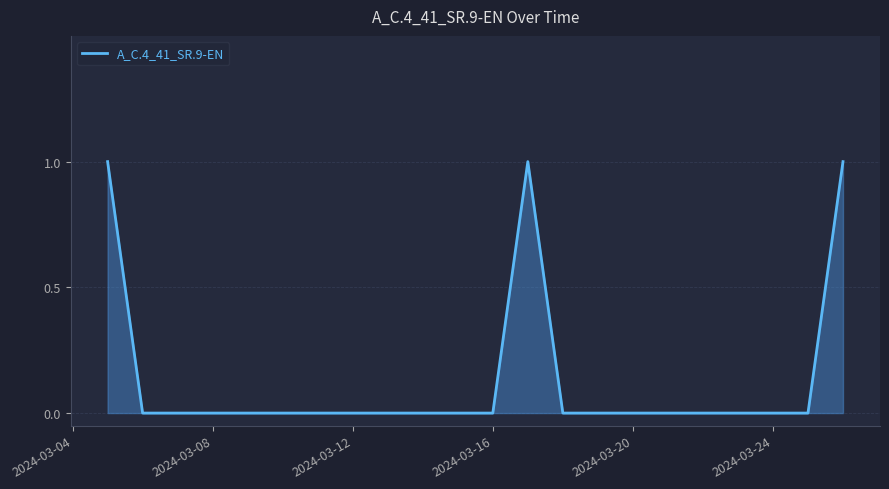

What is the maximum value shown in the chart?

1